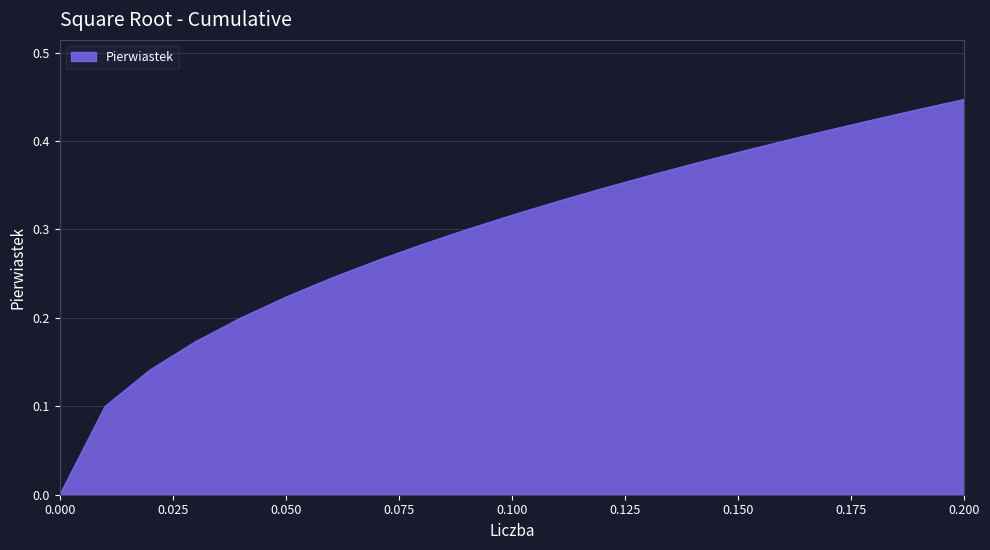

How many lines are shown in the chart?

1